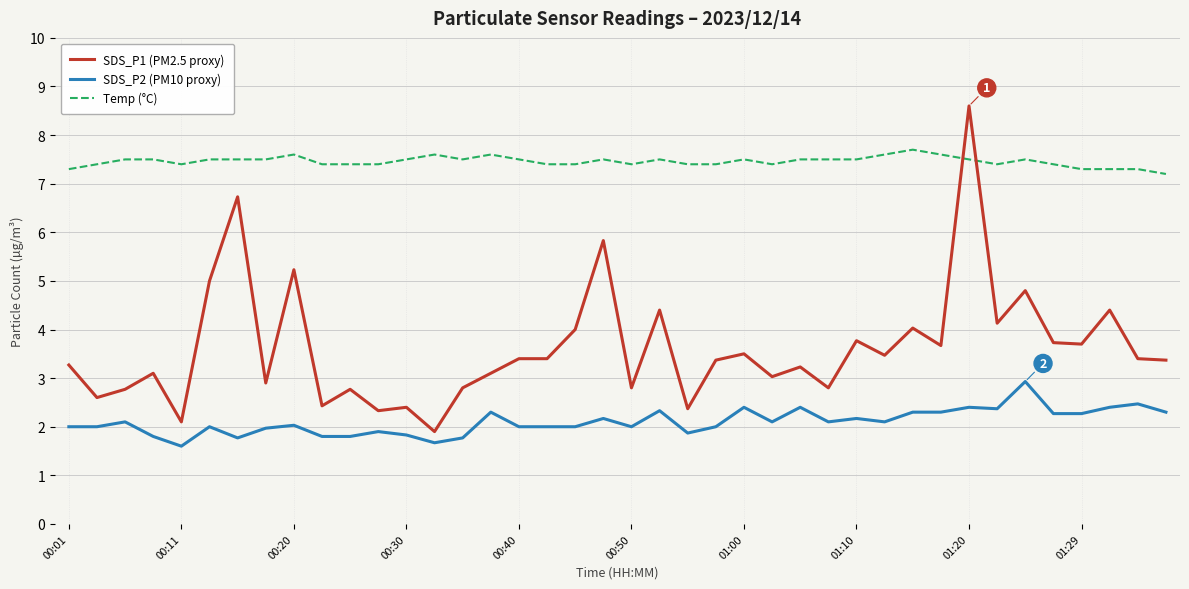

Rank the series by their average value, from highest to lowest.

Temp (°C), SDS_P1 (PM2.5 proxy), SDS_P2 (PM10 proxy)